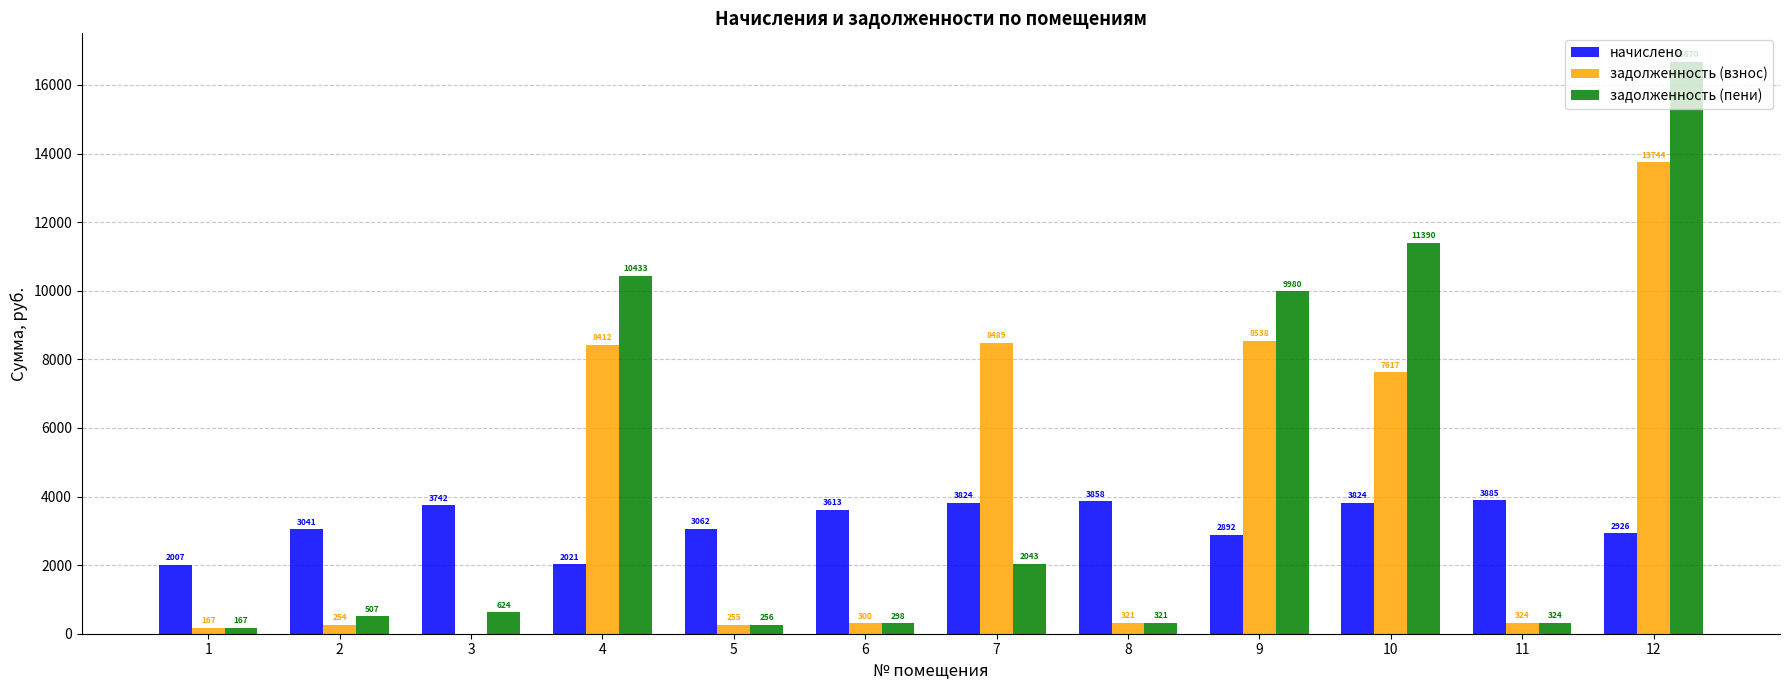

What is the sum of all задолженность (взнос) values?

48421.0